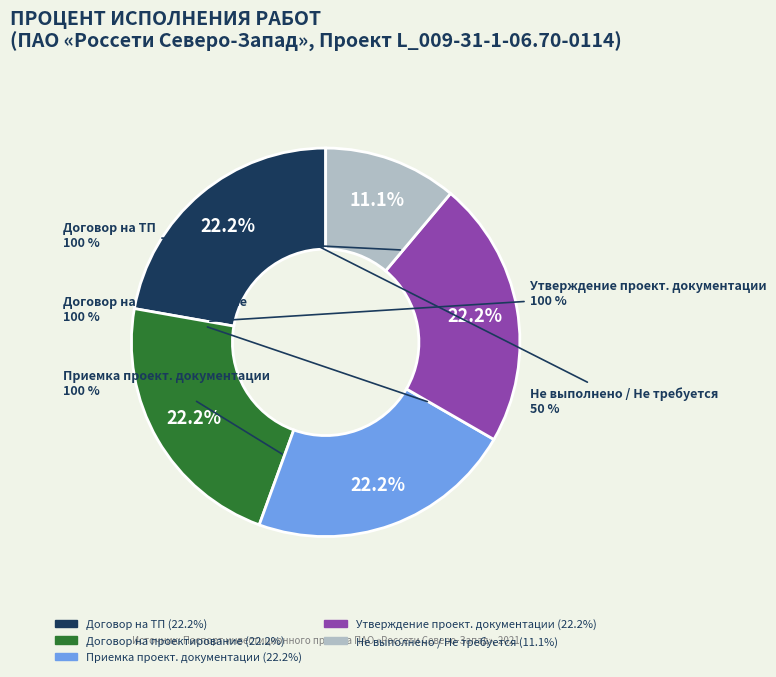

What is the largest slice in the pie chart?

Заключение договора на ТП